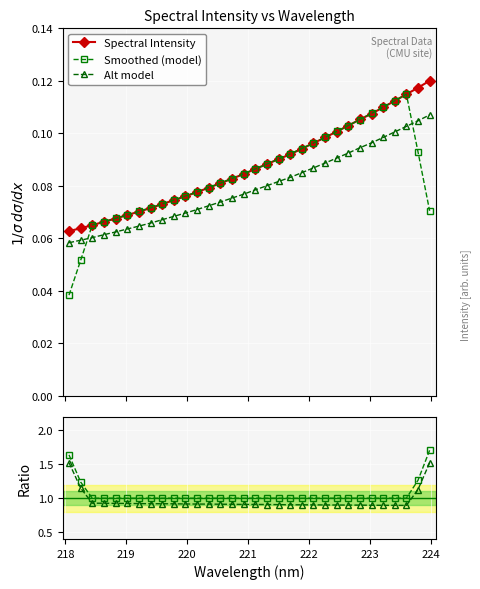

Count the Smoothed (model) values in the range 0 to 1.

32